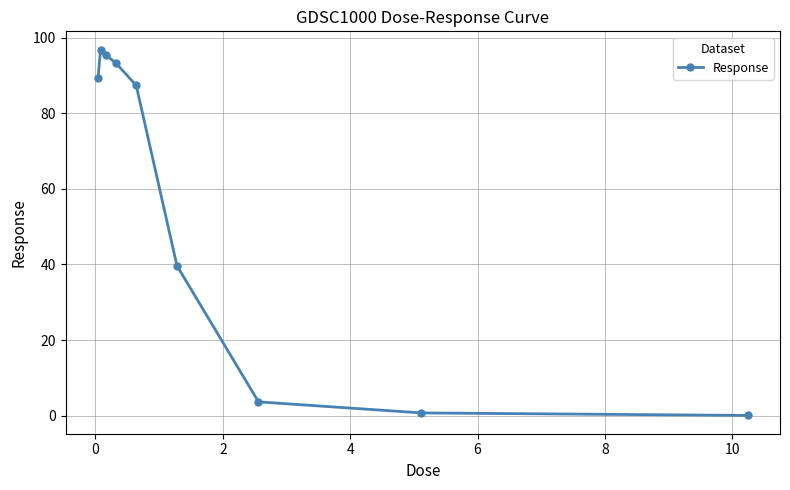

What is the value of the 6th point from the left?

39.7